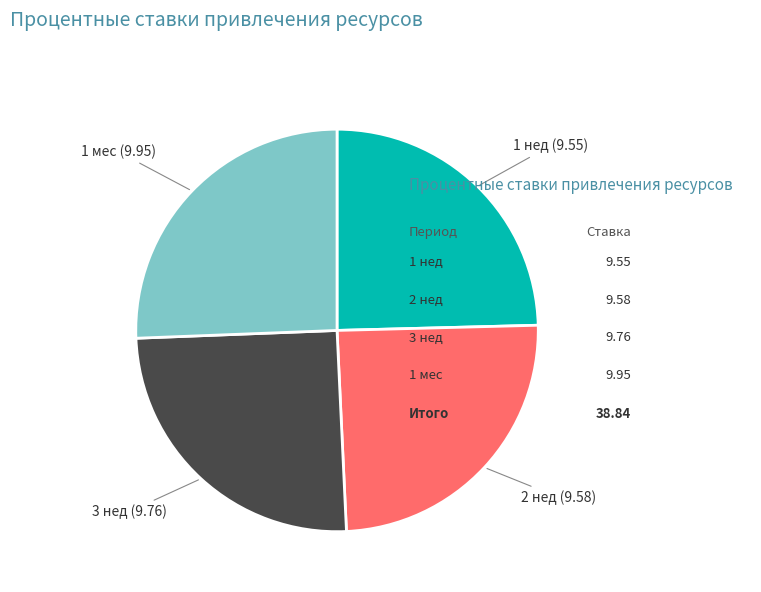

Combined, do 1 мес and 1 нед account for over 50%?

Yes